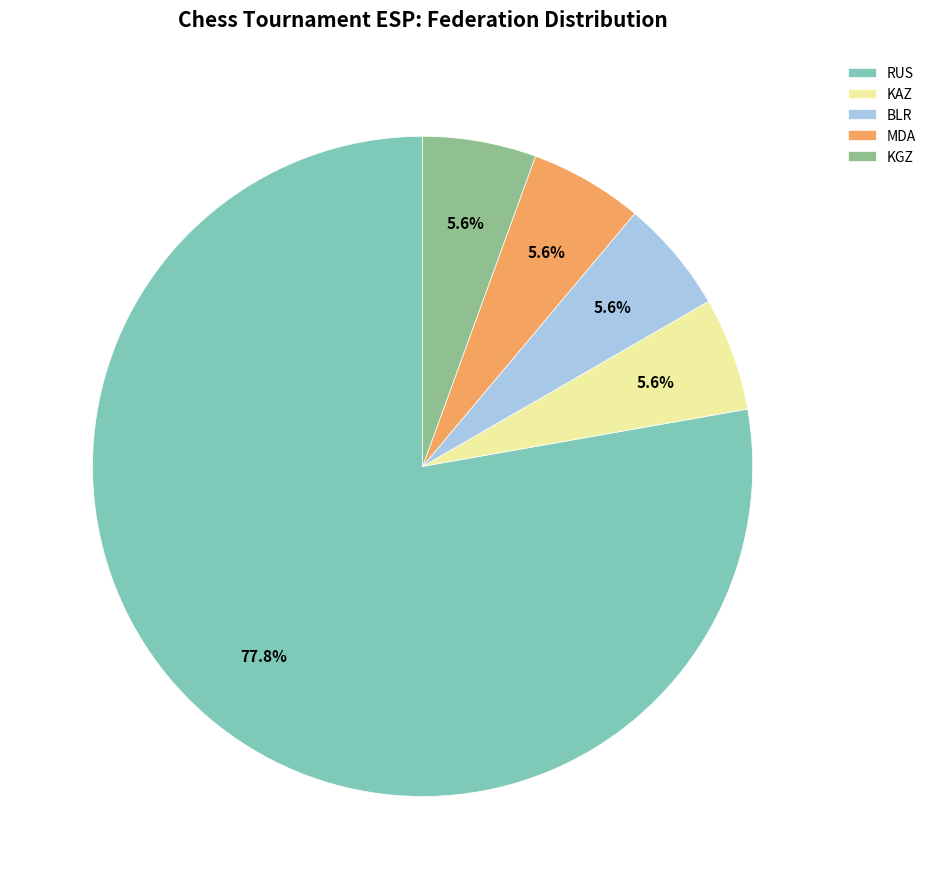

To the nearest percent, what is the difference between the largest and smallest slice percentages?

72%